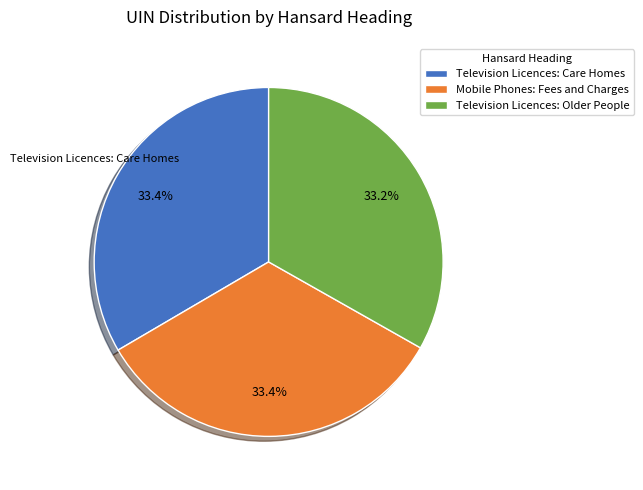

What portion of the pie excludes Television Licences: Care Homes?

66.6%